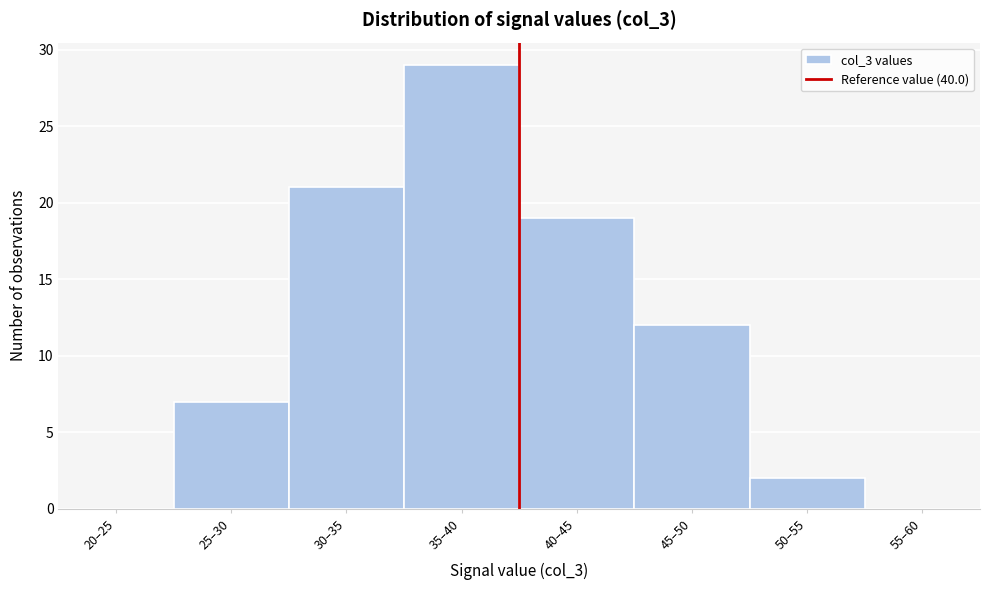

Reading right to left, transcribe all the data shown in this chart.

55–60=0	50–55=2	45–50=12	40–45=19	35–40=29	30–35=21	25–30=7	20–25=0